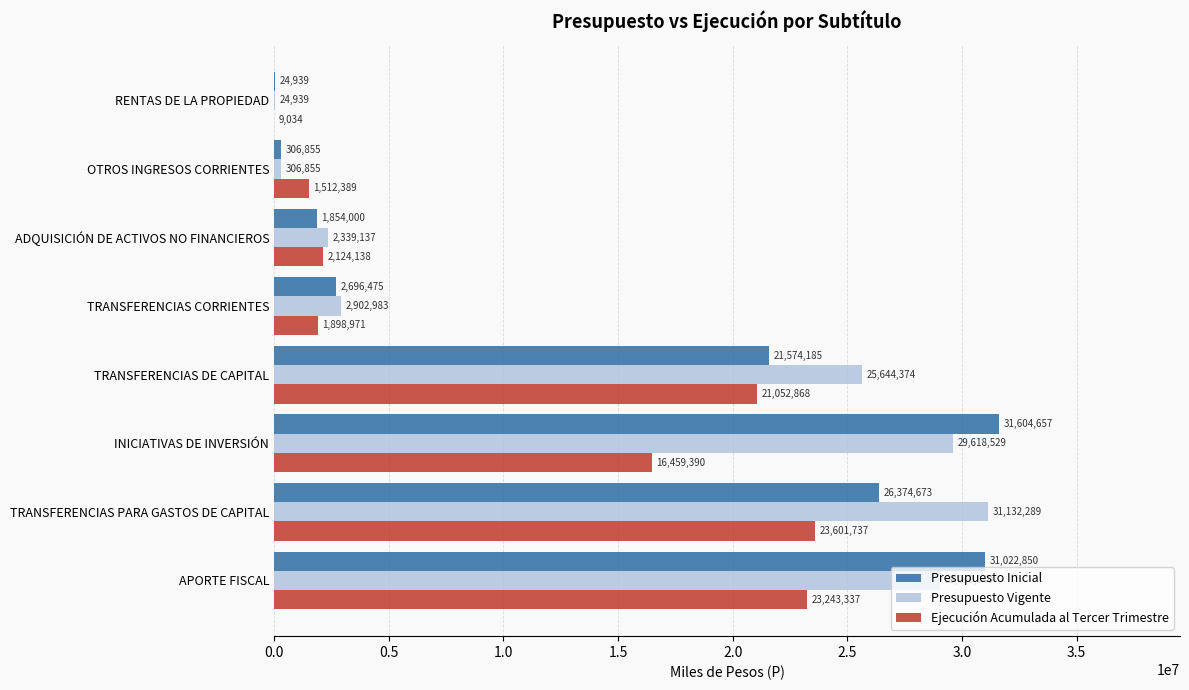

What is the total value across all series at TRANSFERENCIAS PARA GASTOS DE CAPITAL?

81108699